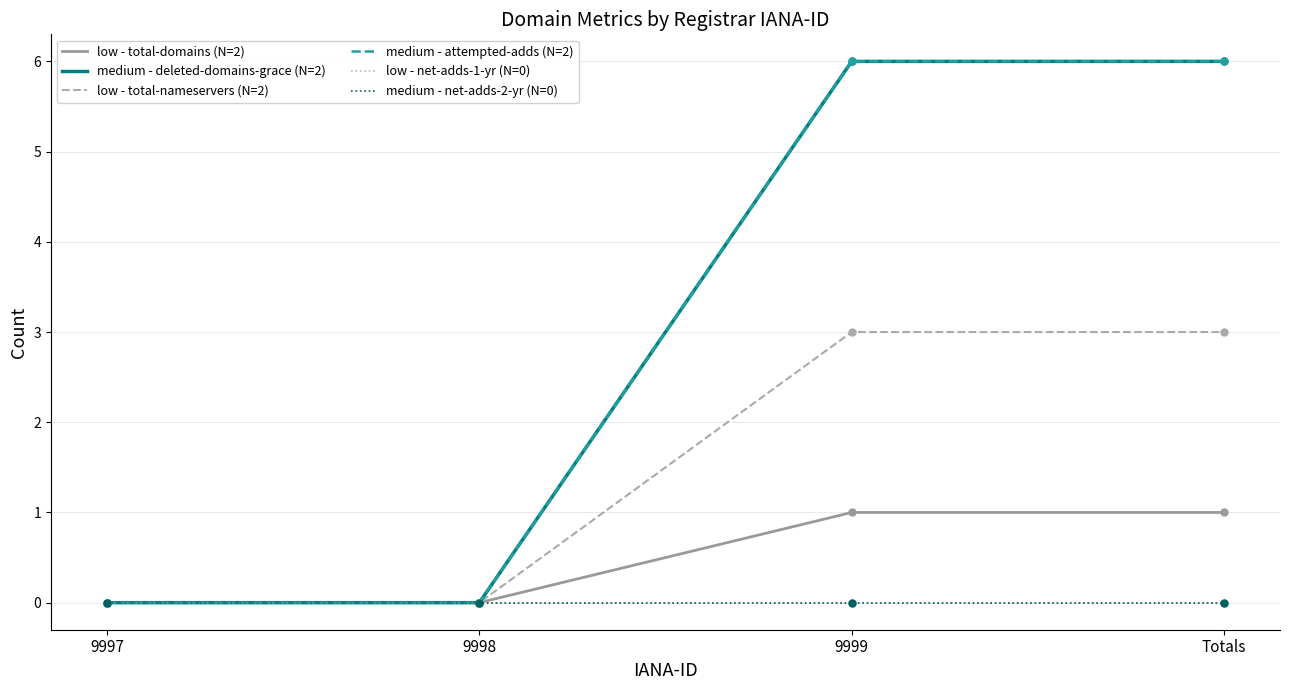

Which label corresponds to the largest value in the chart?

9999